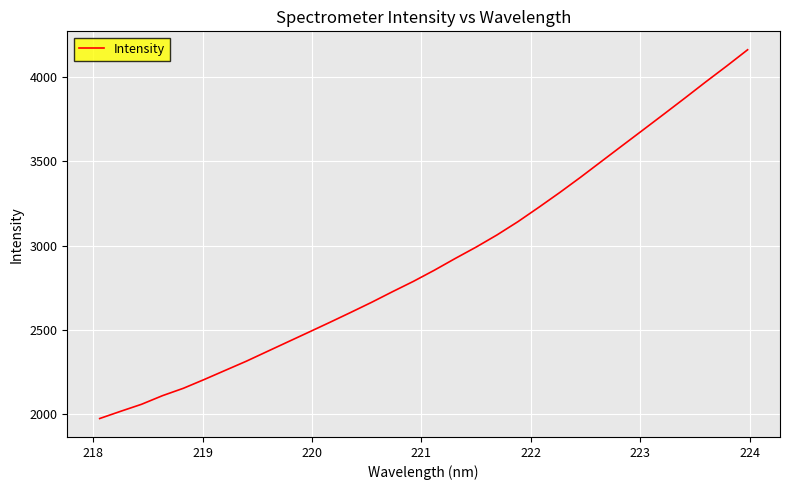

What is the difference between the maximum and minimum values?

2186.0